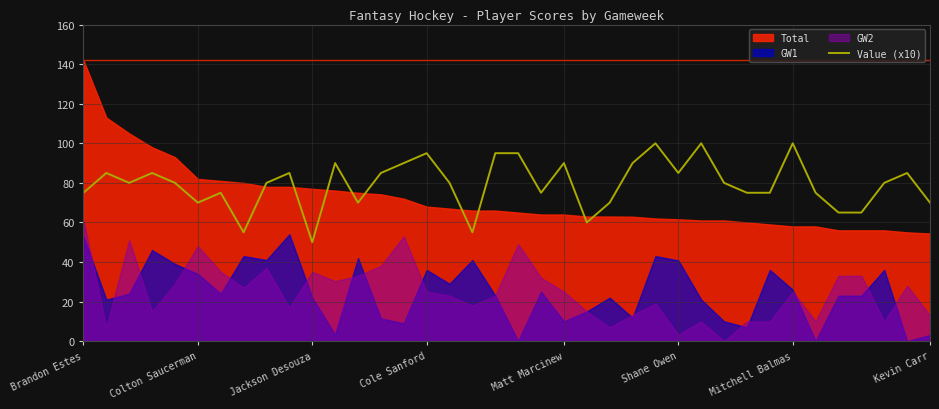

At which label does Value (x10) reach its minimum?

Jackson Desouza